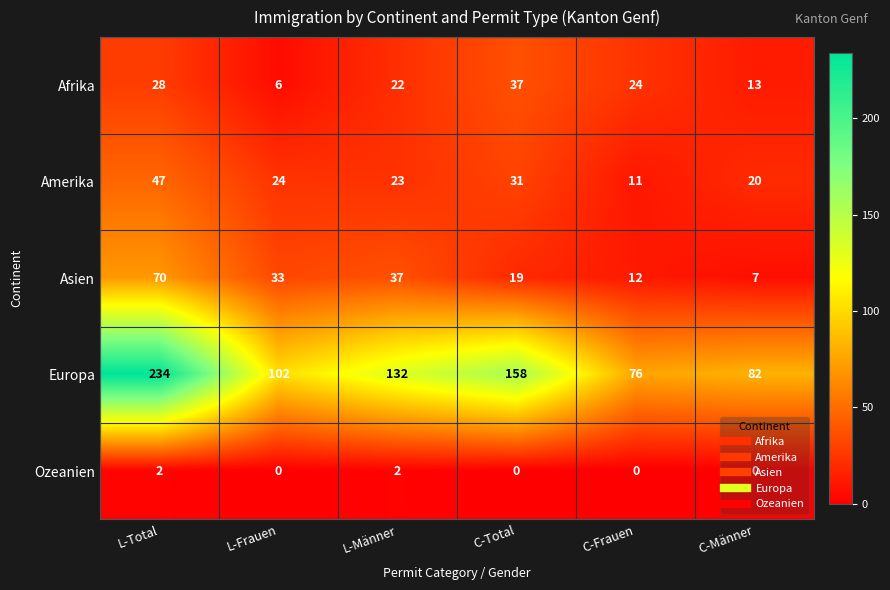

Which series has the largest total across all categories?

Europa